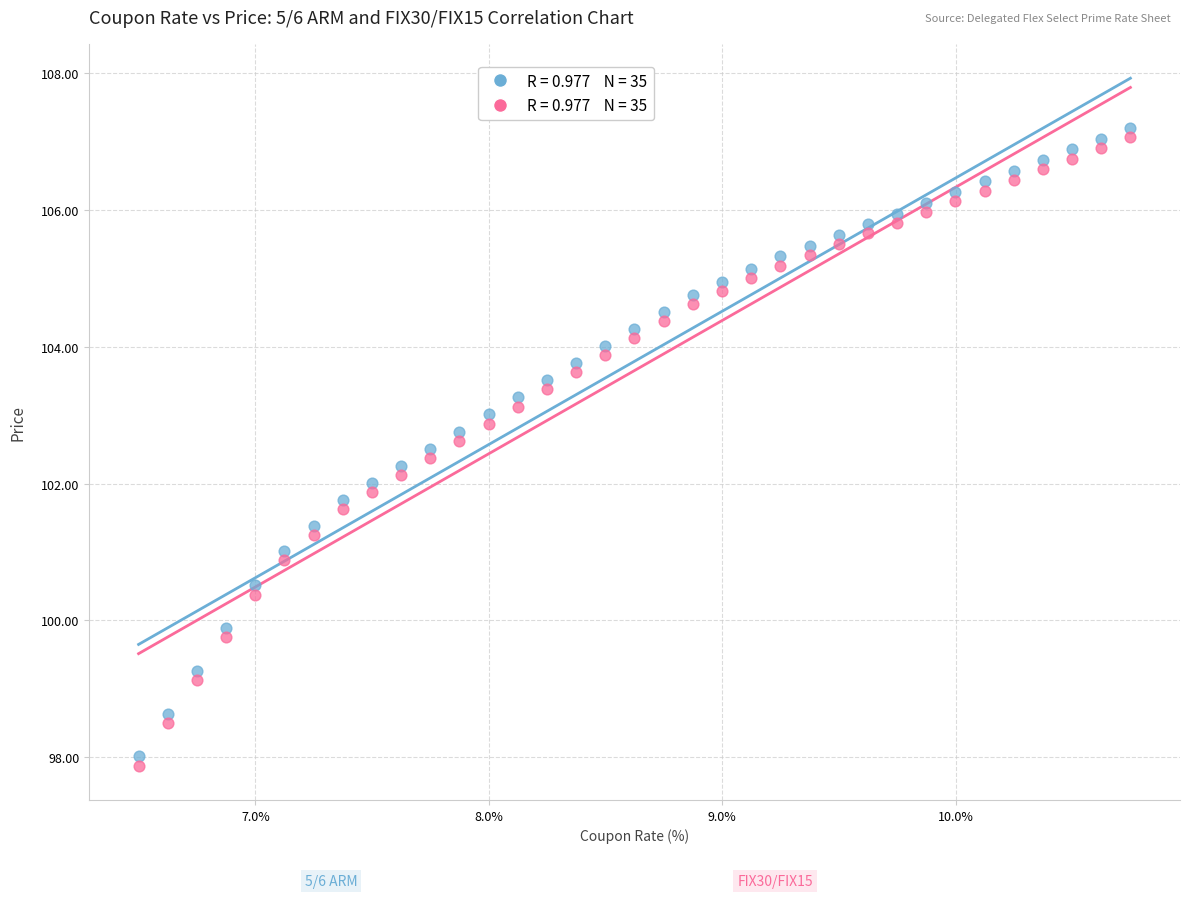

Across all data points, what is the range of Y values (max minus min)?

9.3